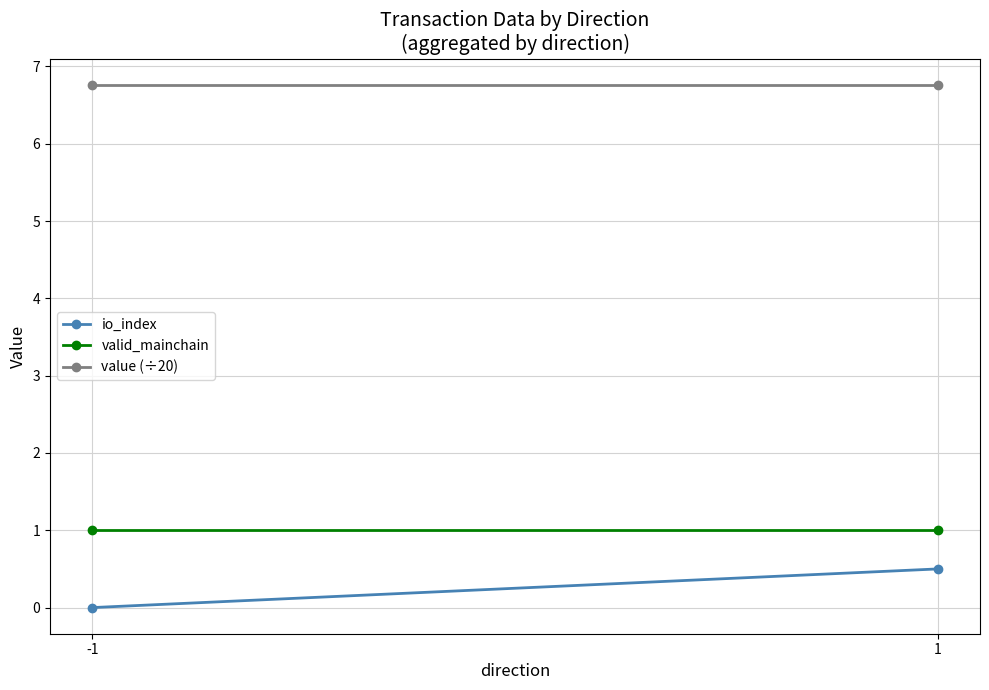

Between -1 and 1, which series saw the biggest shift?

io_index